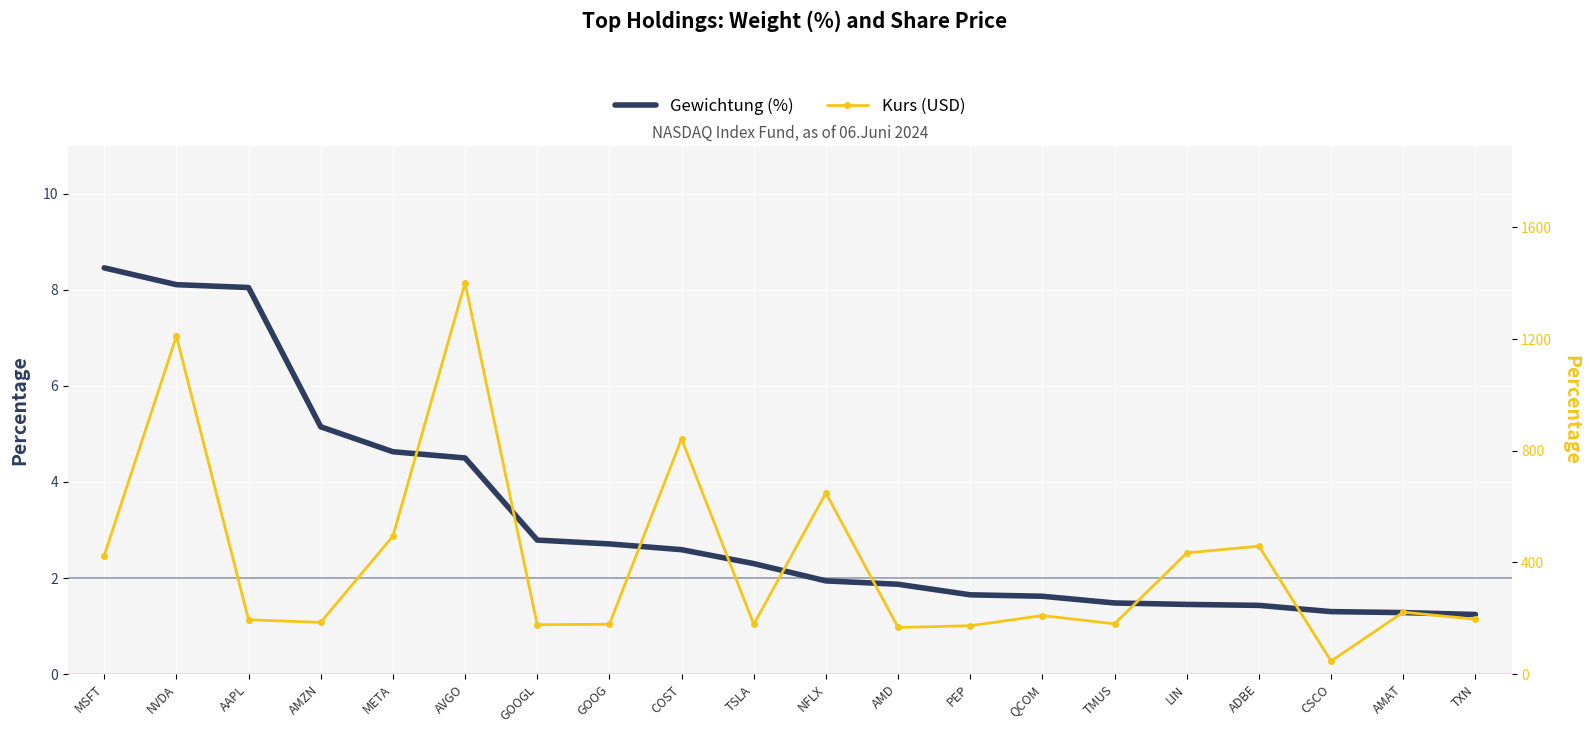

What are all the series names shown in the legend?

Gewichtung (%), Kurs (USD)